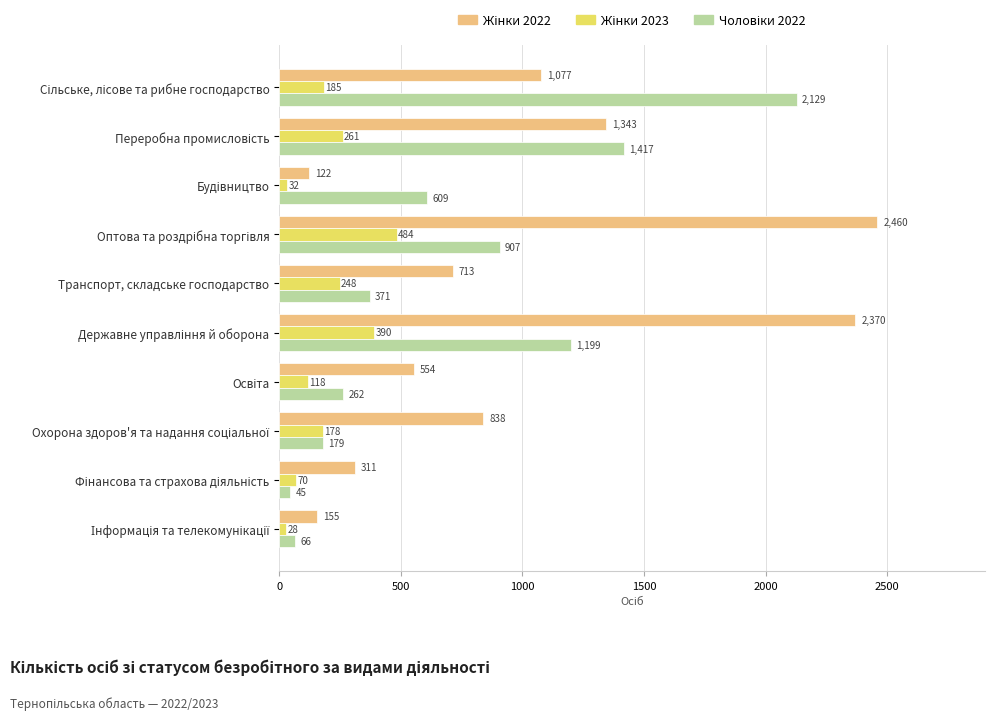

Count the number of data series in this chart.

3